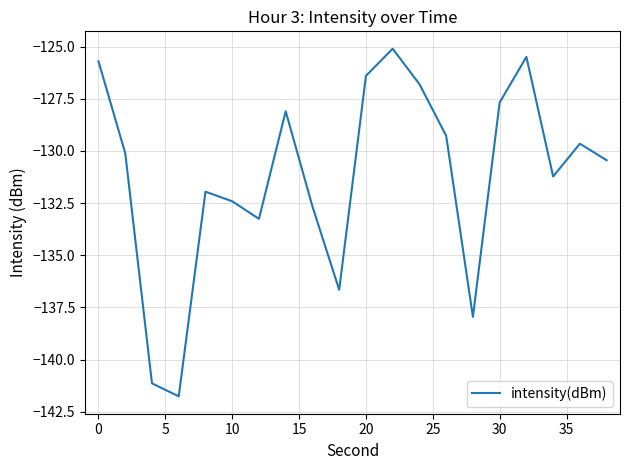

Is this an area chart (filled region under the line)?

No